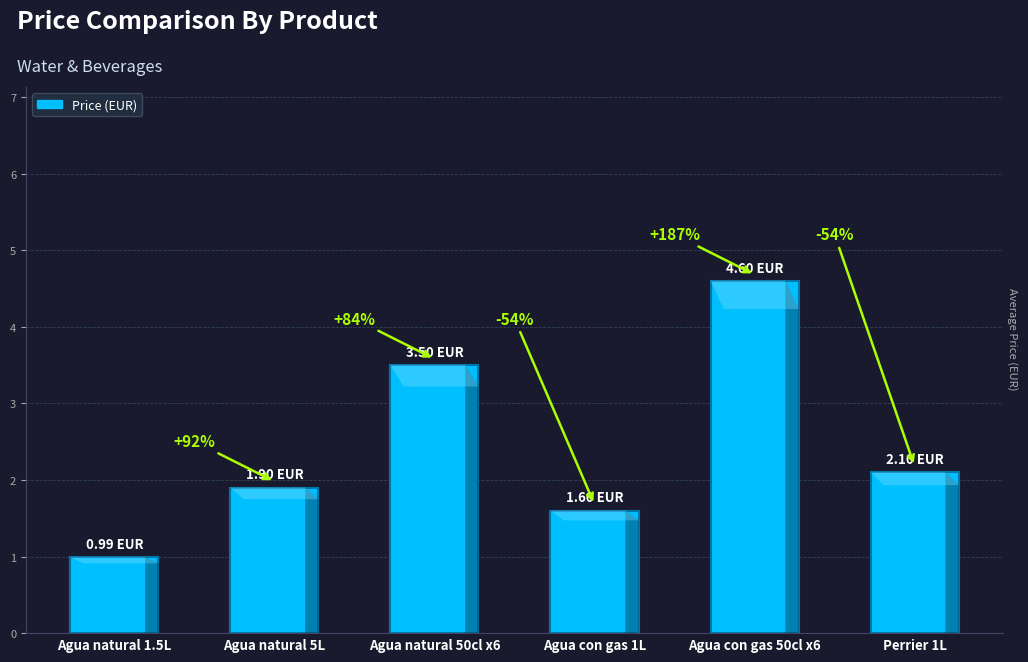

Is it true that the value at Agua con gas 50cl x6 is 2.4?

False